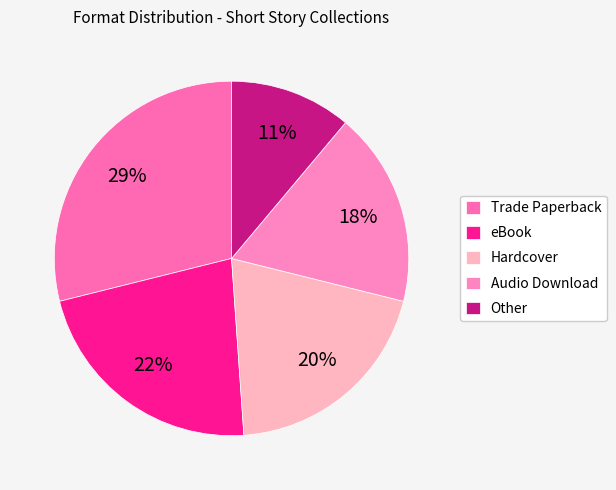

What is the smallest slice in the pie chart?

Other